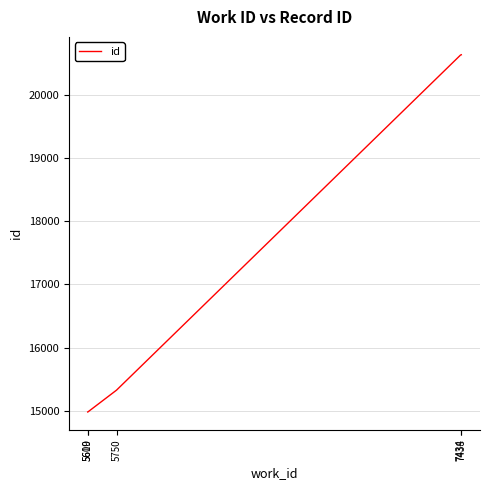

What is the greatest value displayed?

20630